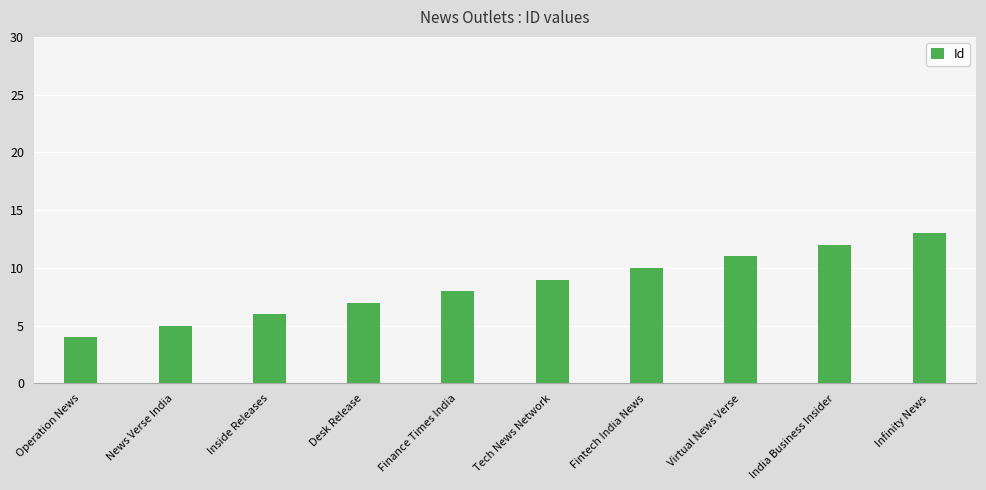

Rank the categories by value from lowest to highest.

Operation News, News Verse India, Inside Releases, Desk Release, Finance Times India, Tech News Network, Fintech India News, Virtual News Verse, India Business Insider, Infinity News